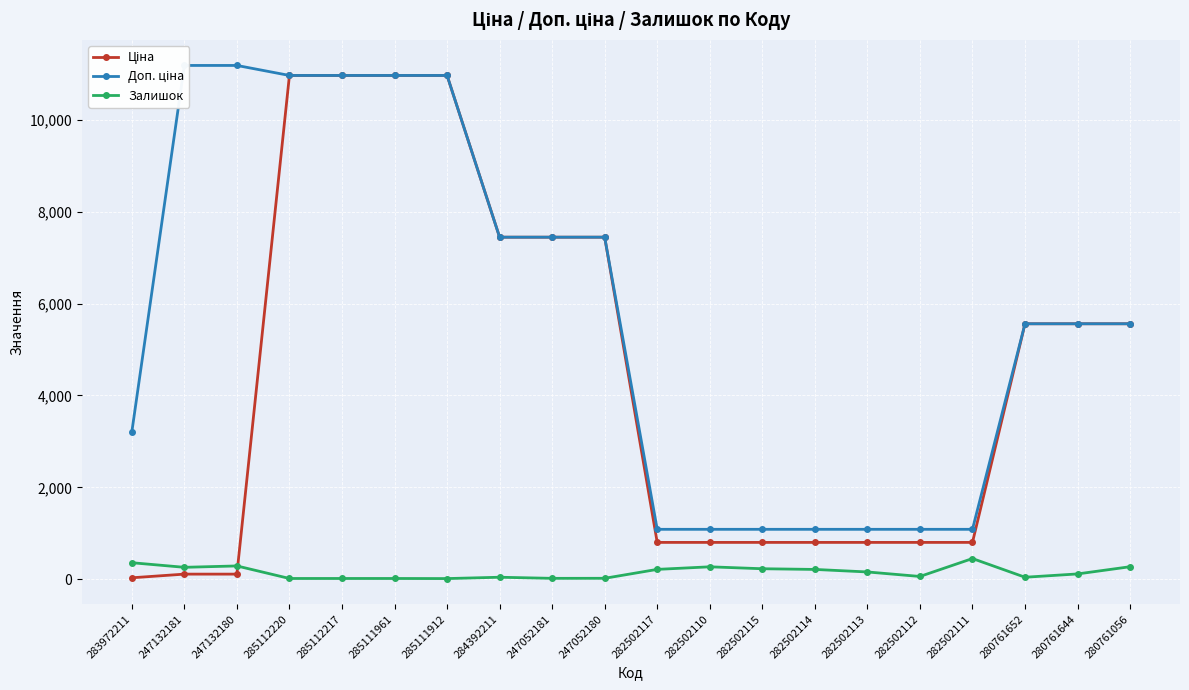

How many values in the Ціна series are below 5560?

10